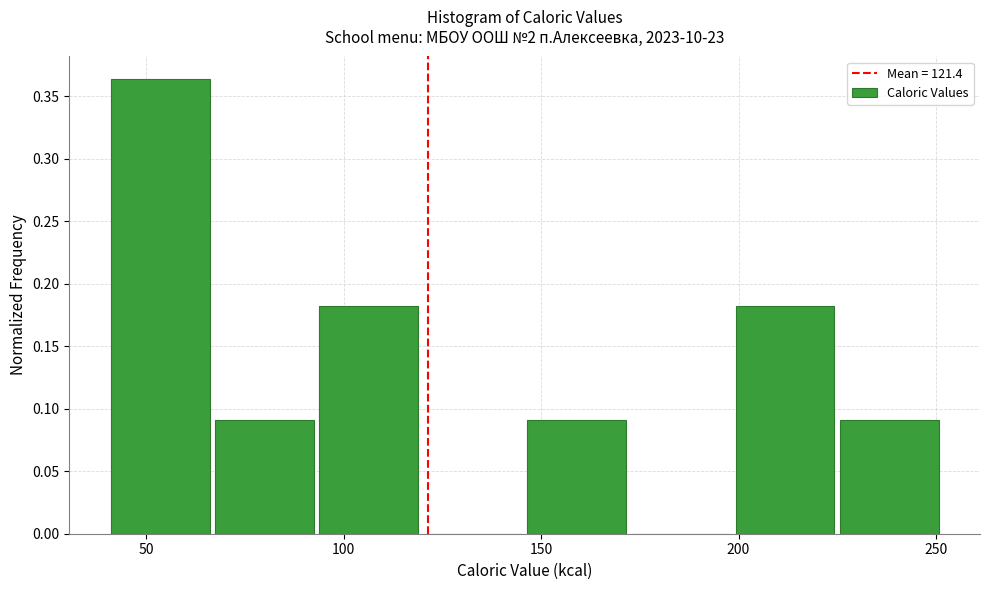

Reading left to right, transcribe this chart: for each bar, give the range it covers on the x-axis and its height. Neither the bar edges nor the heights are printed on the chart, so give them approximately, as read against the axes.

40 to 65: 0.365
65 to 95: 0.090
95 to 120: 0.180
120 to 145: 0
145 to 175: 0.090
175 to 200: 0
200 to 225: 0.180
225 to 250: 0.090